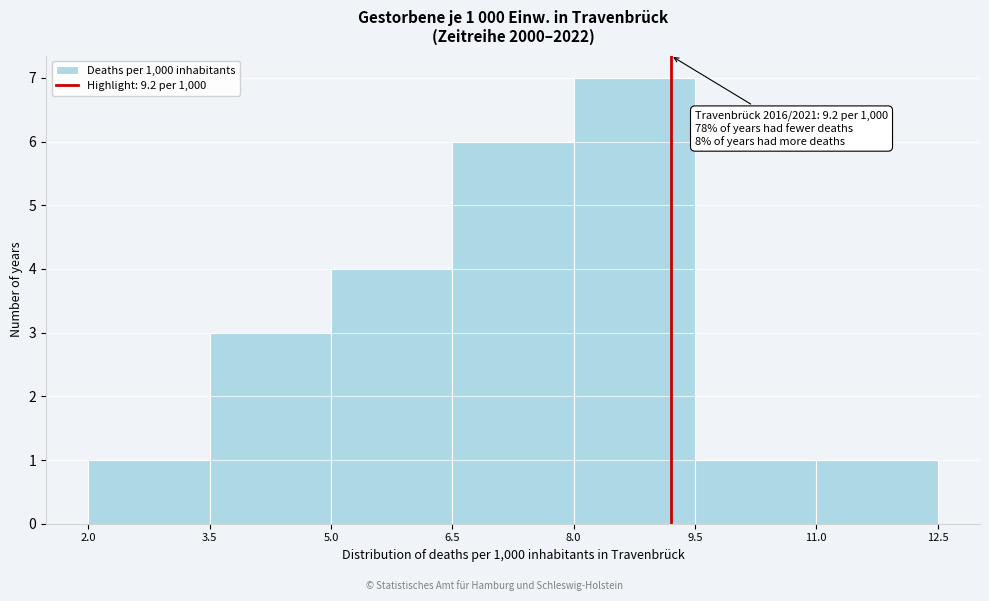

Over which range of the x-axis is the bar tallest?

8.0 to 9.5